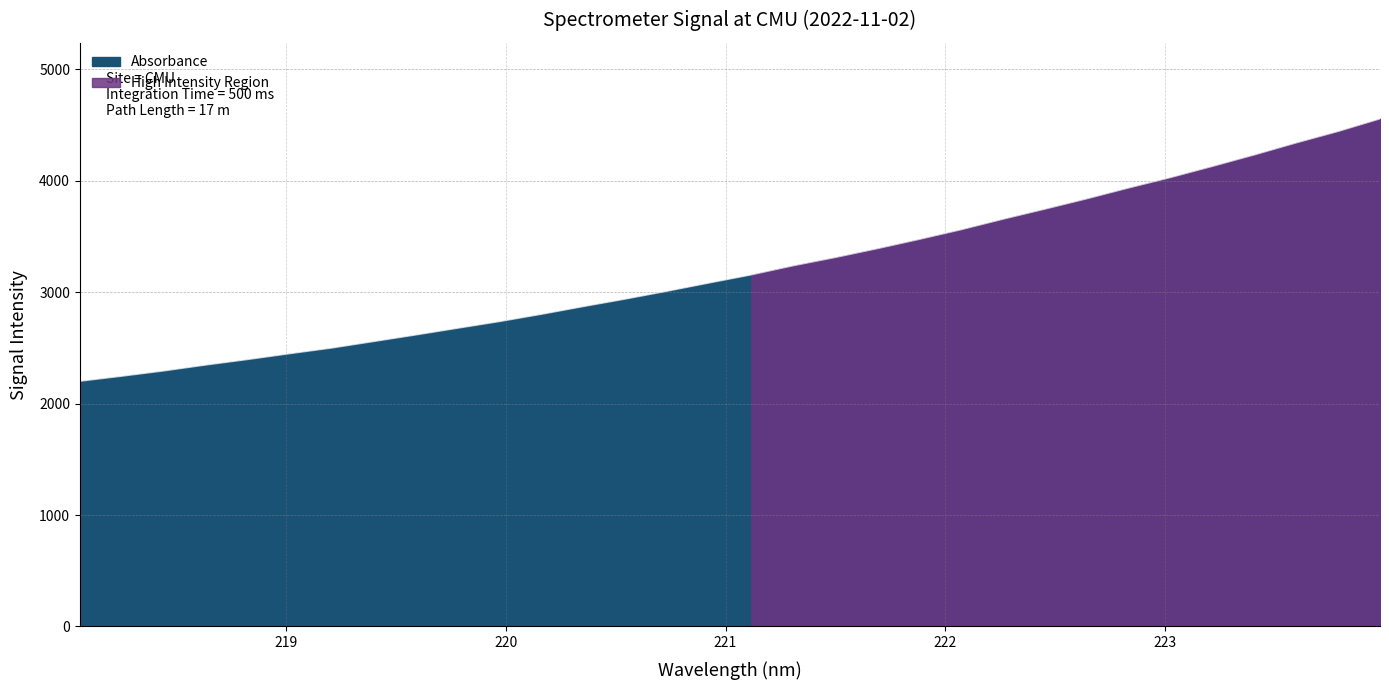

Between 218.2508 and 221.1174, which is larger?

221.1174